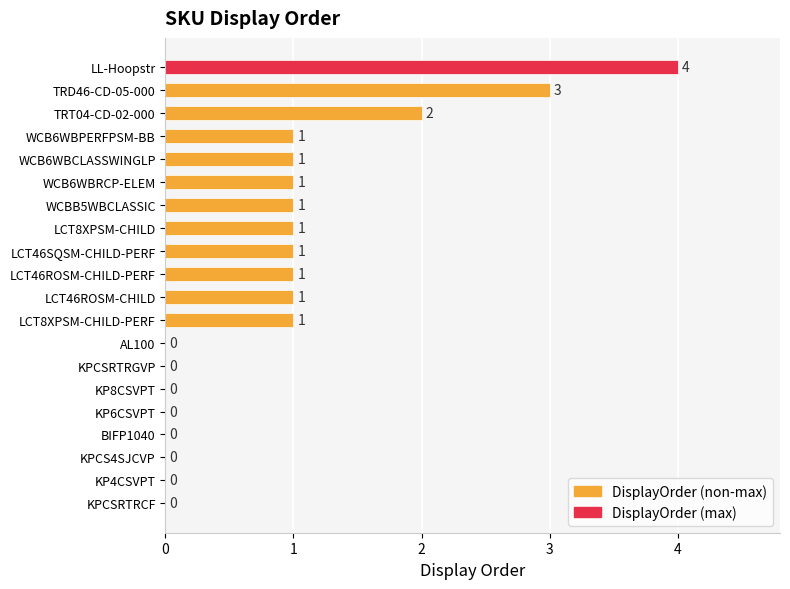

Are the bars horizontal?

Yes